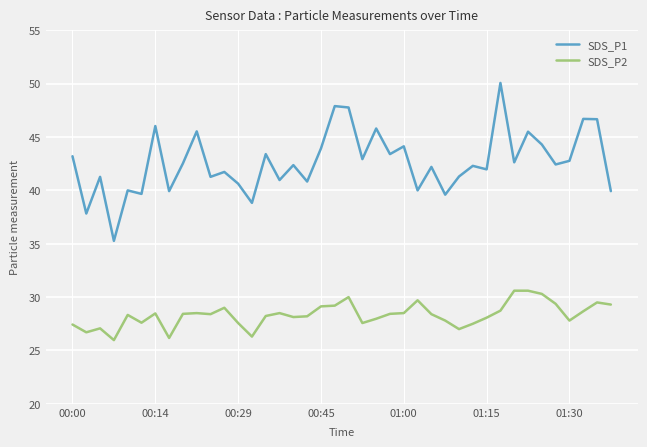

In SDS_P1, how many points are higher than both neighbors (excluding endpoints)?

15